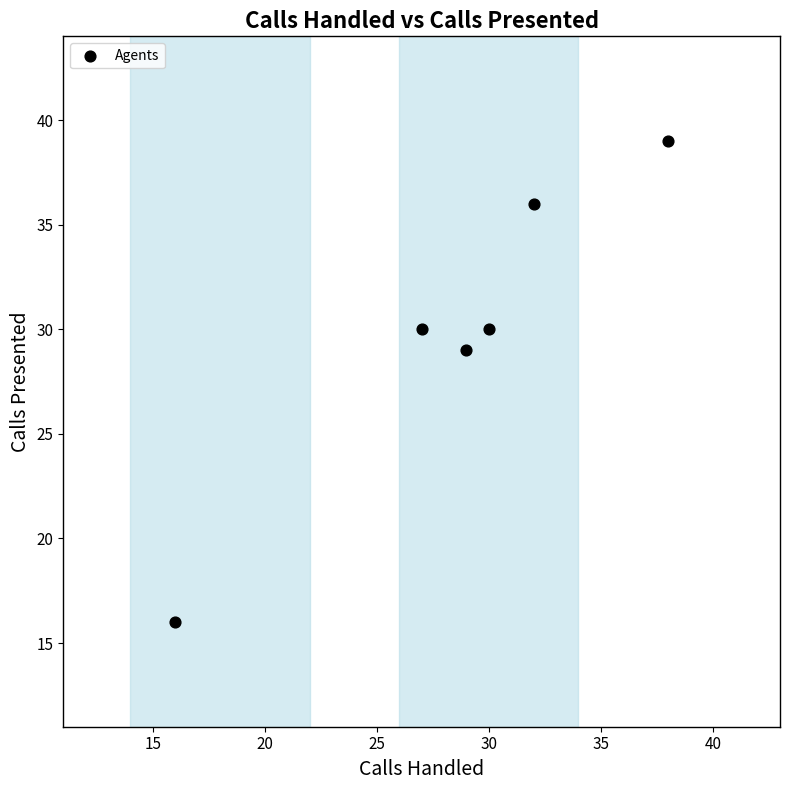

What is the average Y value?

30